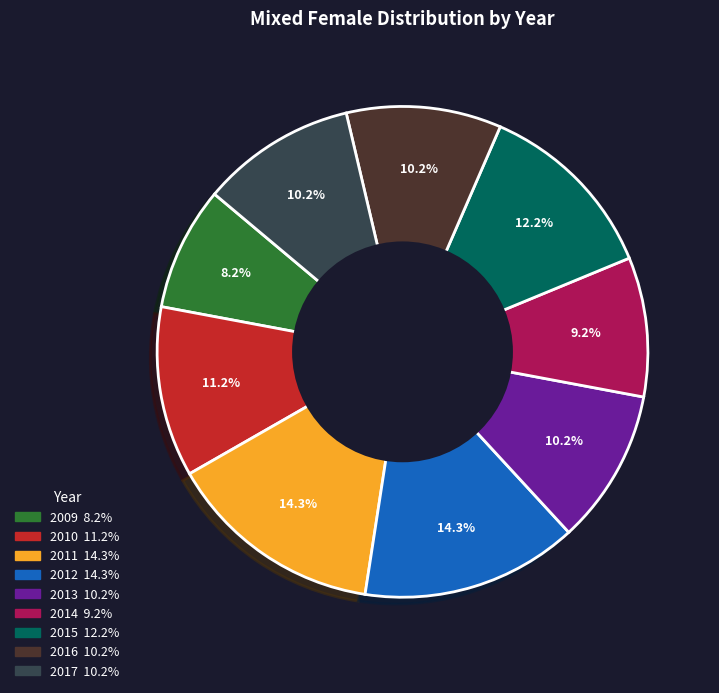

Does any single category account for the majority?

No